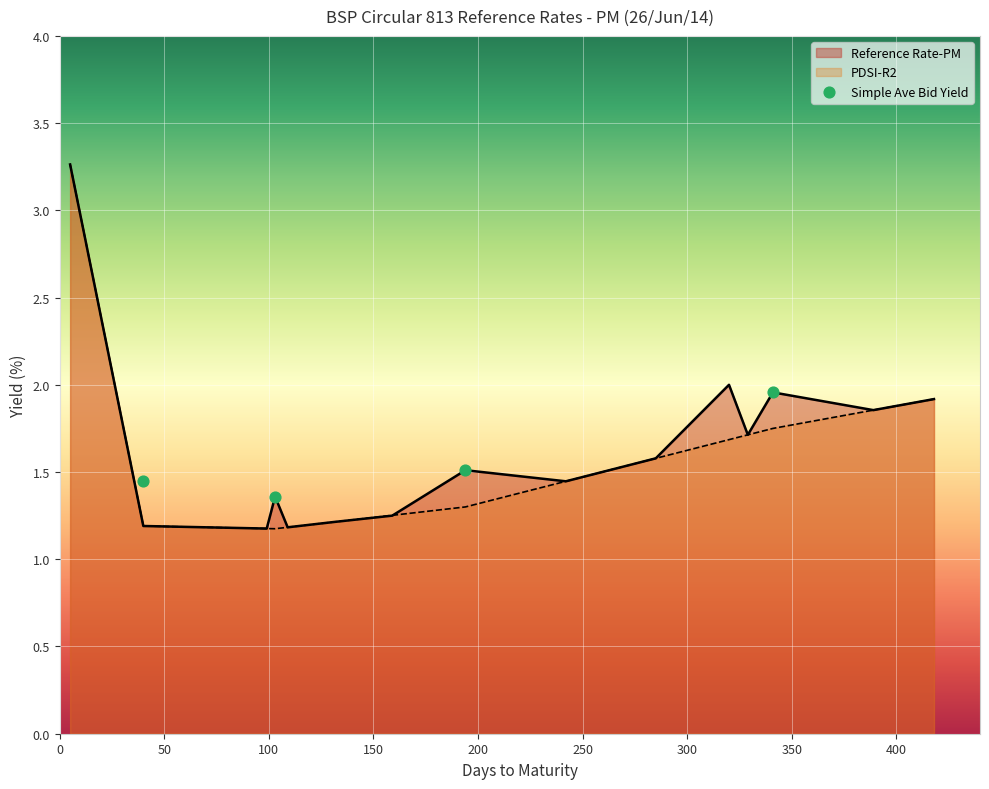

Is the value of PDSI-R2 at 68 greater than the value of Reference Rate-PM at 285?

No